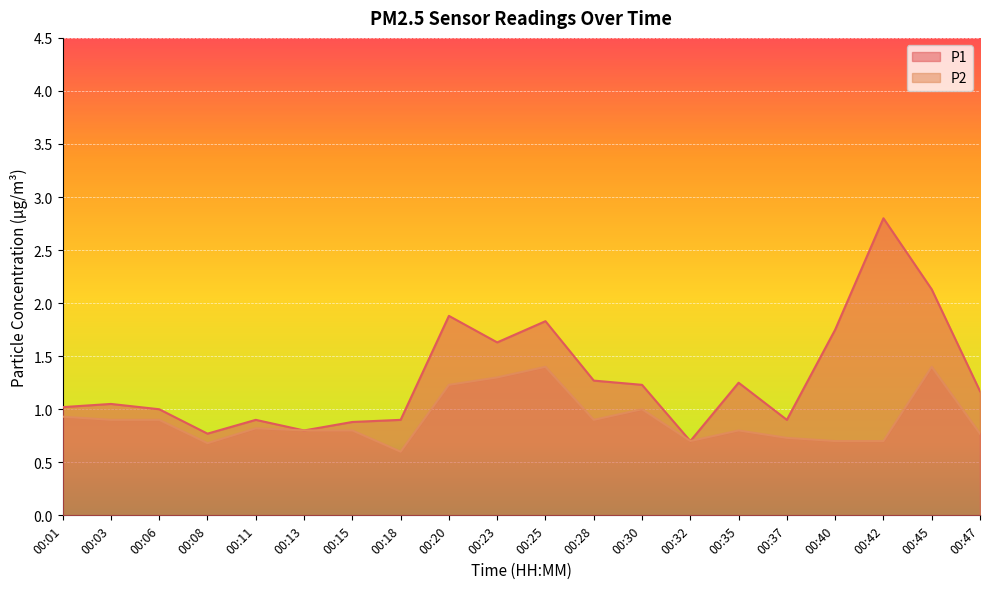

What is the minimum value shown in the chart?

0.6